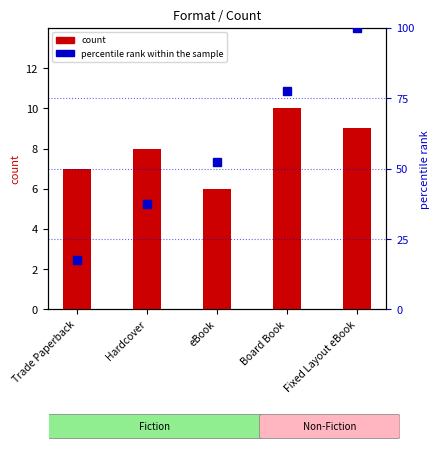

List the labels in order of percentile rank within the sample value, largest first.

Fixed Layout eBook, Board Book, eBook, Hardcover, Trade Paperback